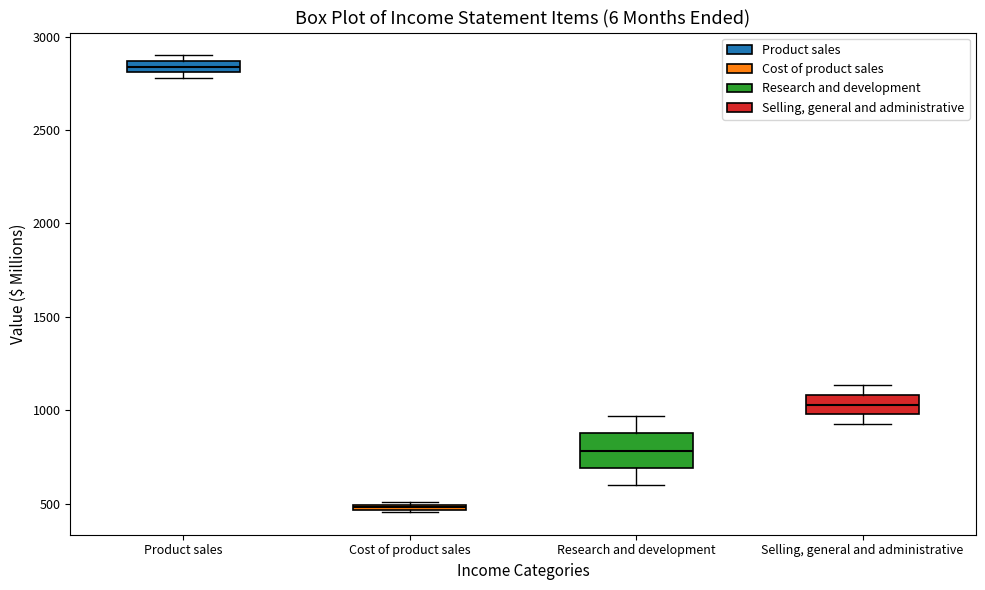

Which box has the highest median line?

Product sales